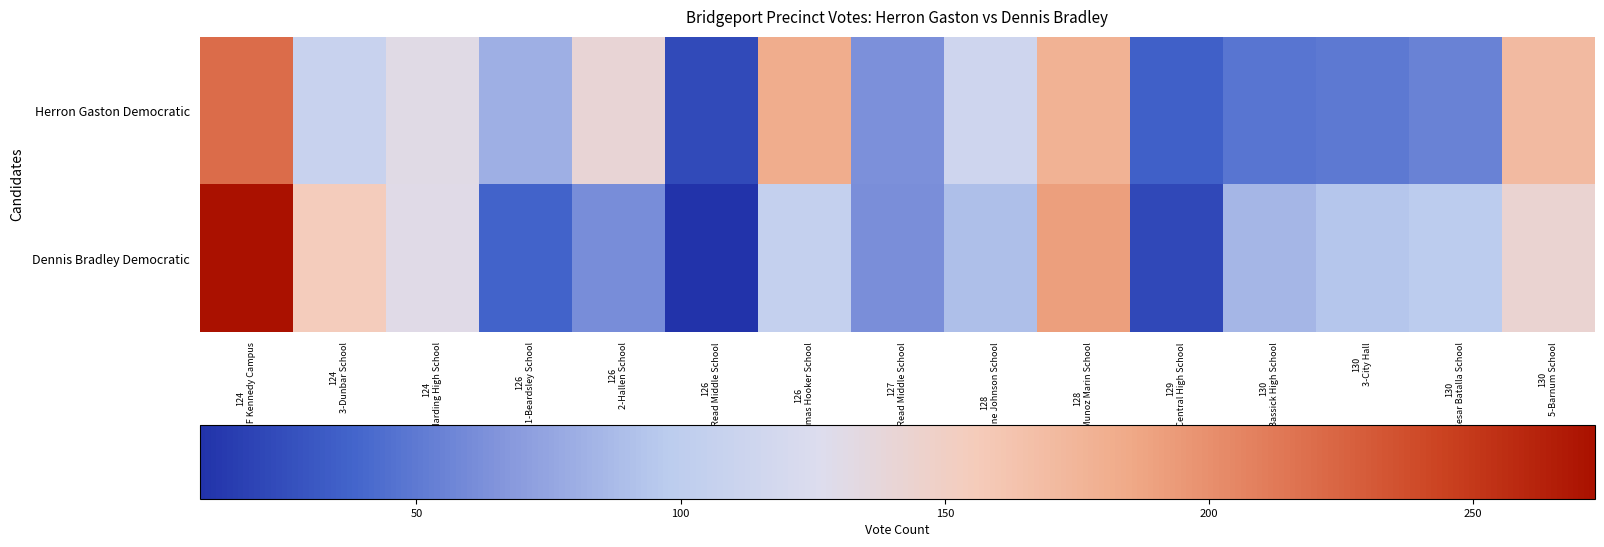

Which has a higher value, 126
1-Beardsley School or 130
5-Barnum School?

130
5-Barnum School